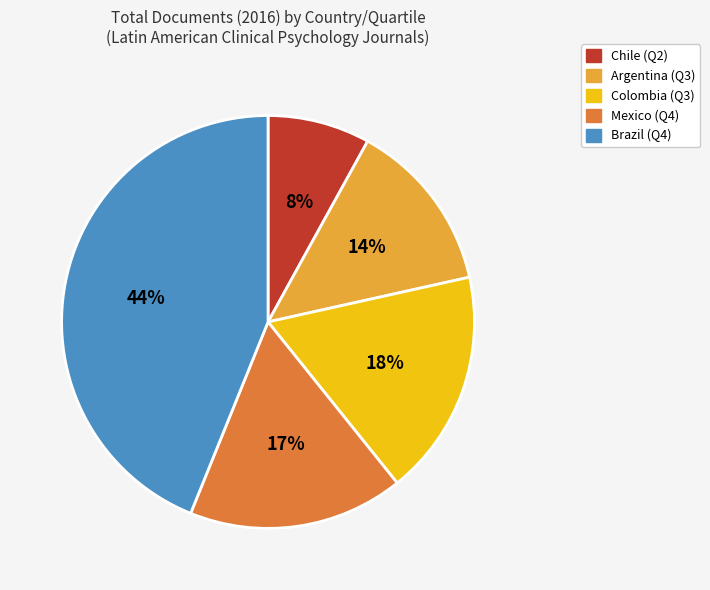

Which slice is the smallest?

Chile (Q2)